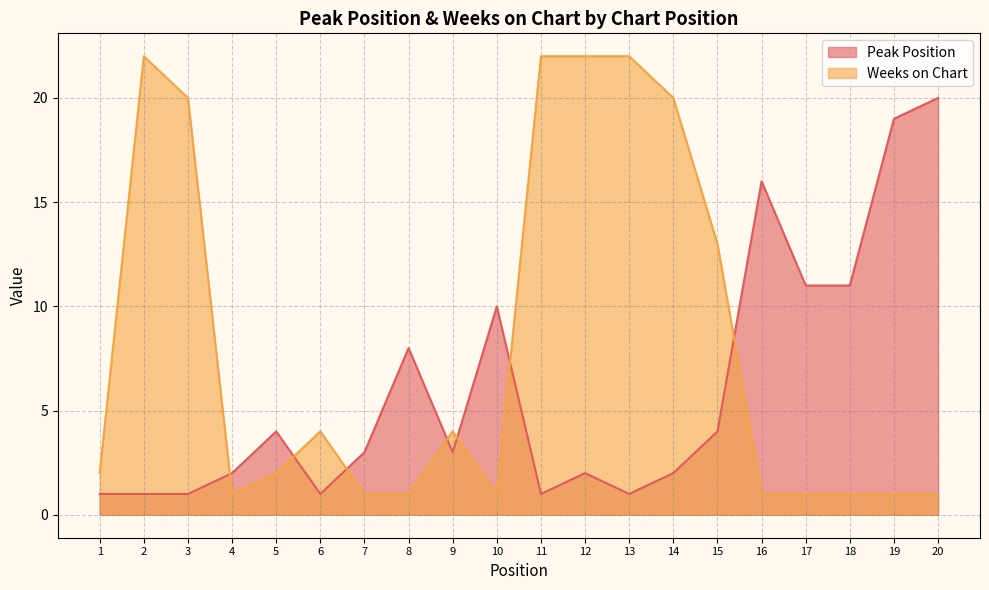

True or false: Peak Position and Weeks on Chart cross at least once.

True